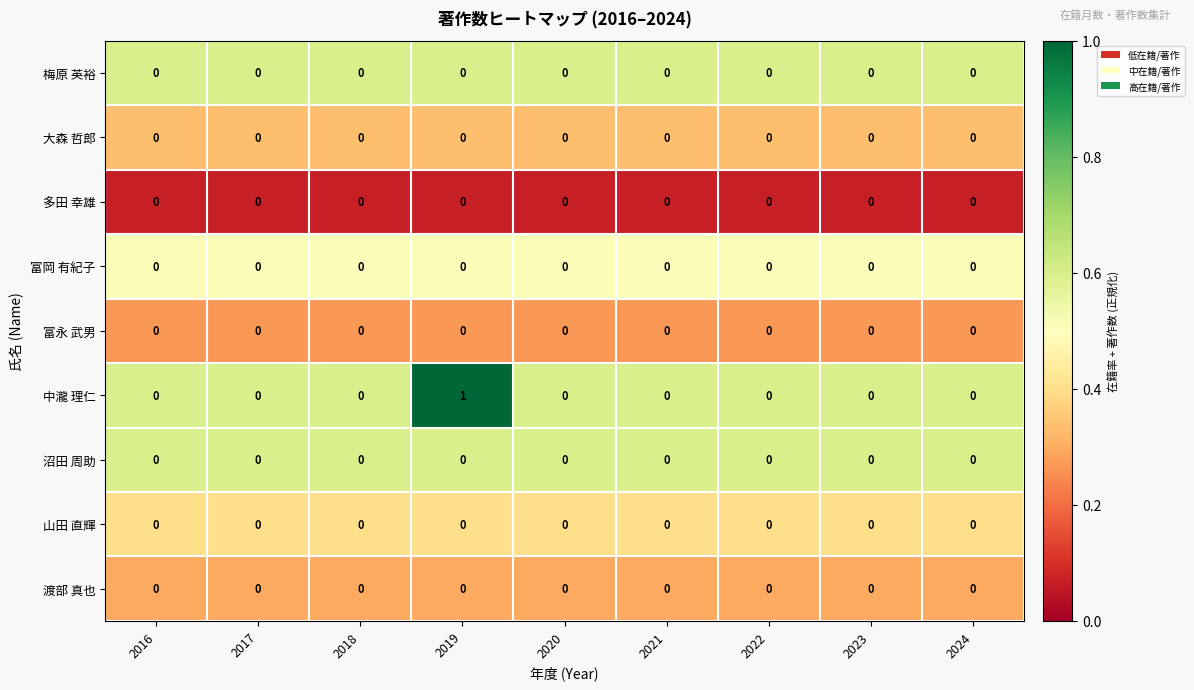

Which series has the largest total across all categories?

中瀧 理仁